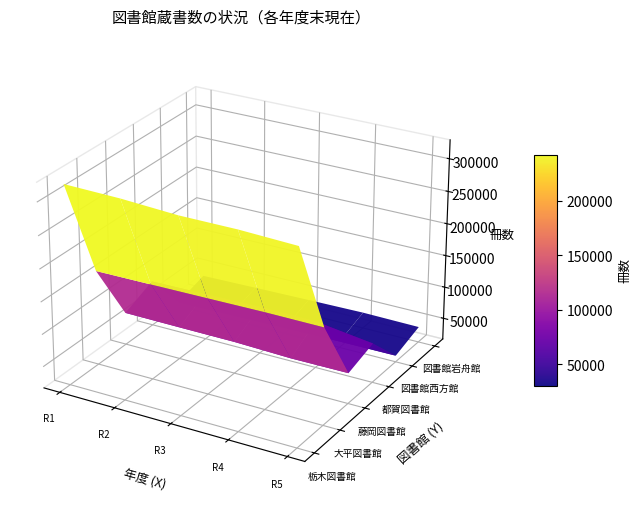

At which category is the sum across all series the highest?

栃木図書館